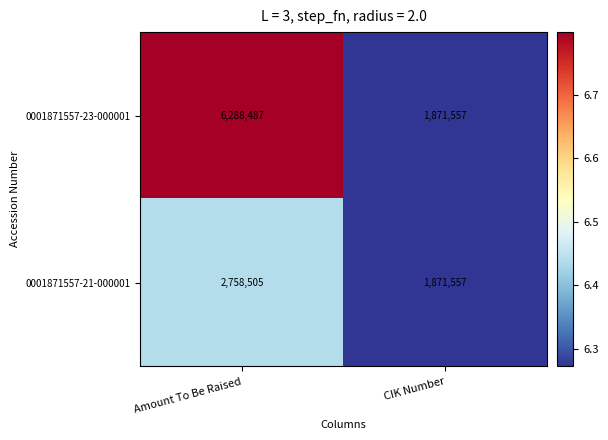

What is the total value across all series at Amount To Be Raised?

9046992